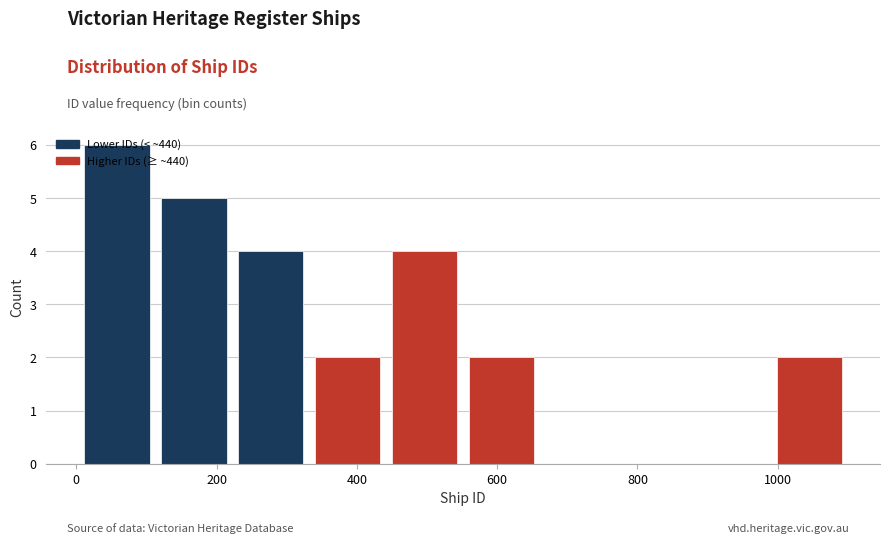

What is the height of the bar covering 1000 to 1100 on the x-axis? Neither the bar edges nor the heights are printed on the chart, so give them approximately, as read against the axes.

2